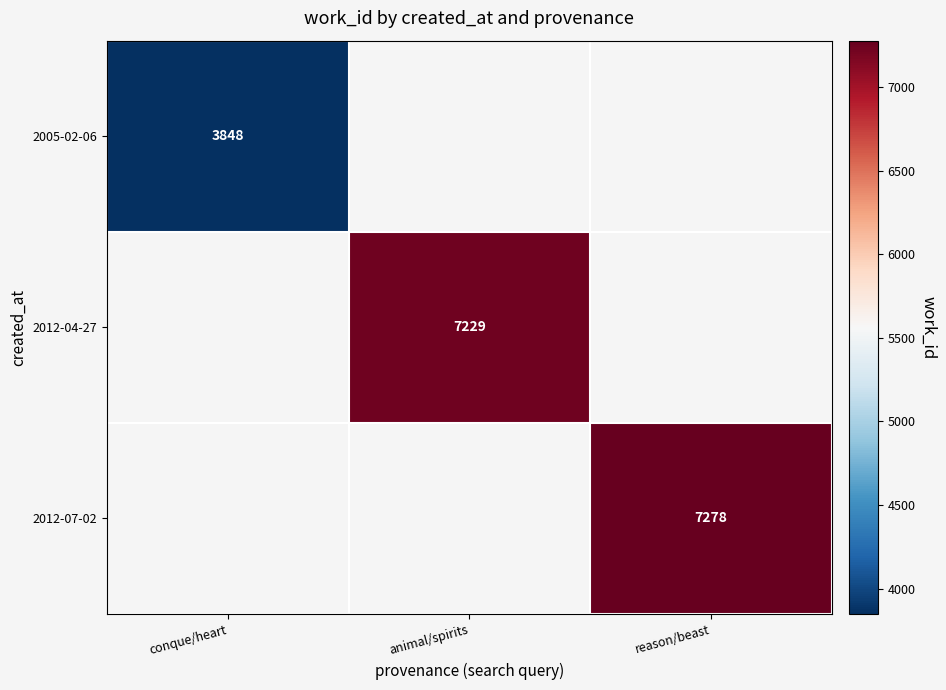

True or false: 2012-07-02 has a value of 12234 at reason/beast.

False